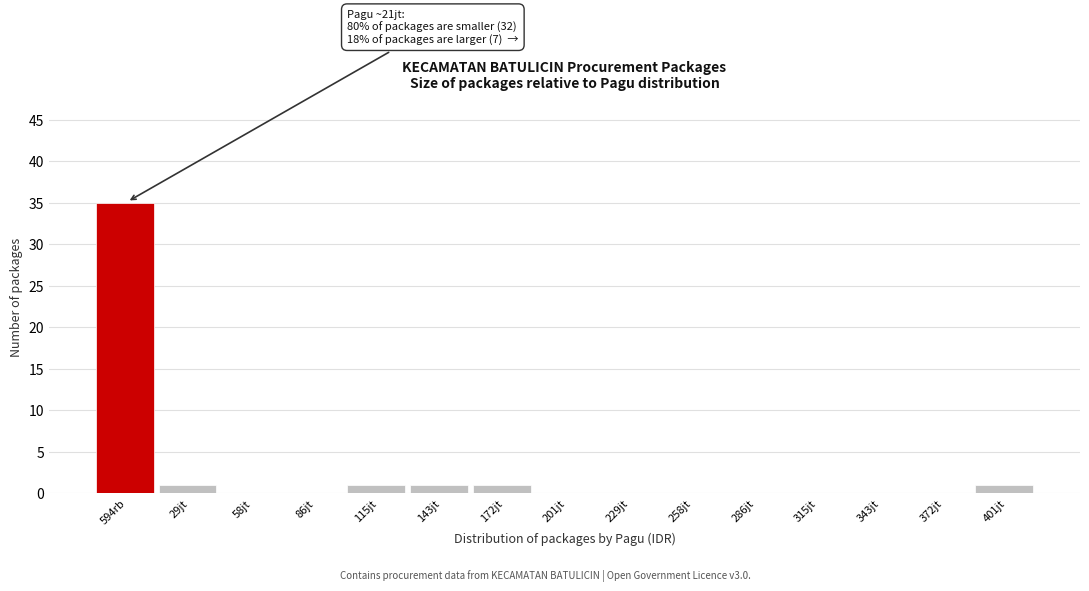

Reading right to left, extract all data points from this chart.

401jt=1	372jt=0	343jt=0	315jt=0	286jt=0	258jt=0	229jt=0	201jt=0	172jt=1	143jt=1	115jt=1	86jt=0	58jt=0	29jt=1	594rb=35